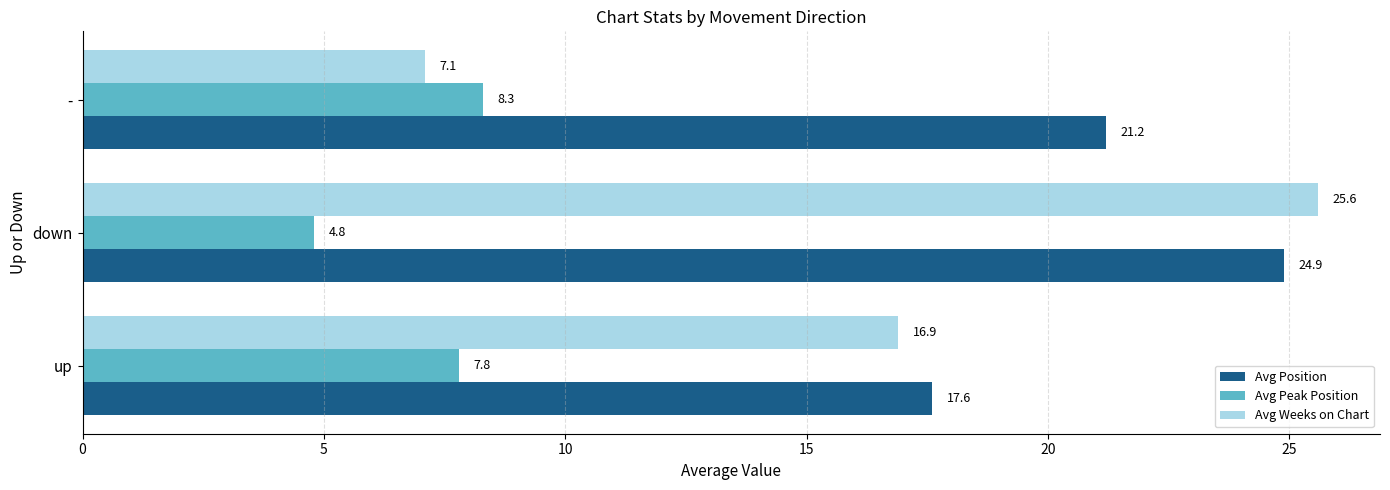

What is the greatest value displayed?

25.6